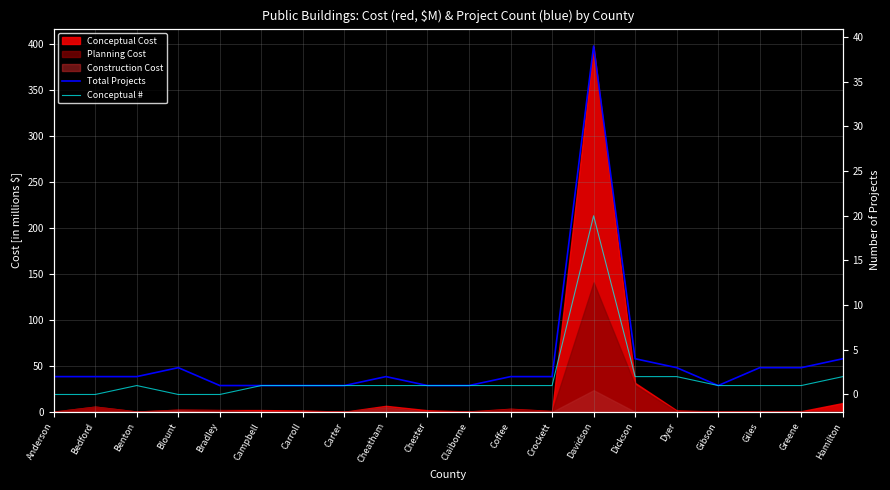

At which label does Conceptual # reach its minimum?

Anderson